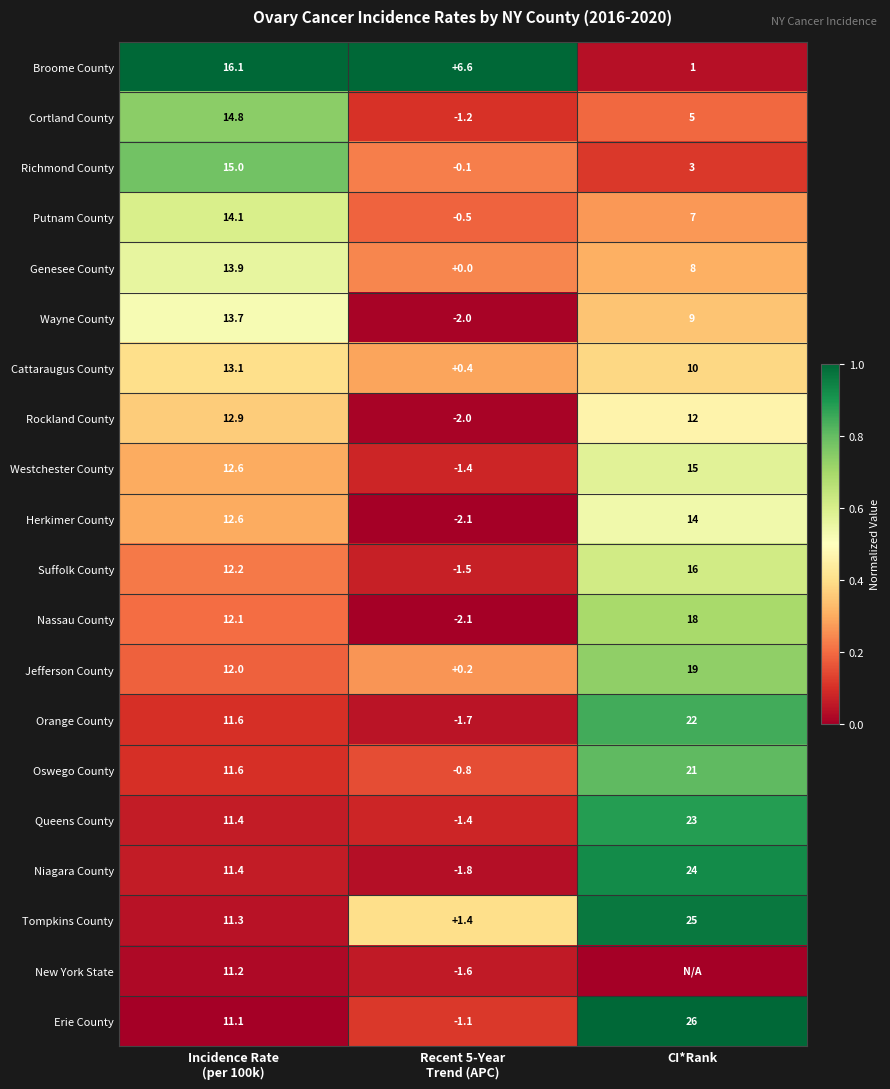

What is the minimum value for Westchester County?

-1.4